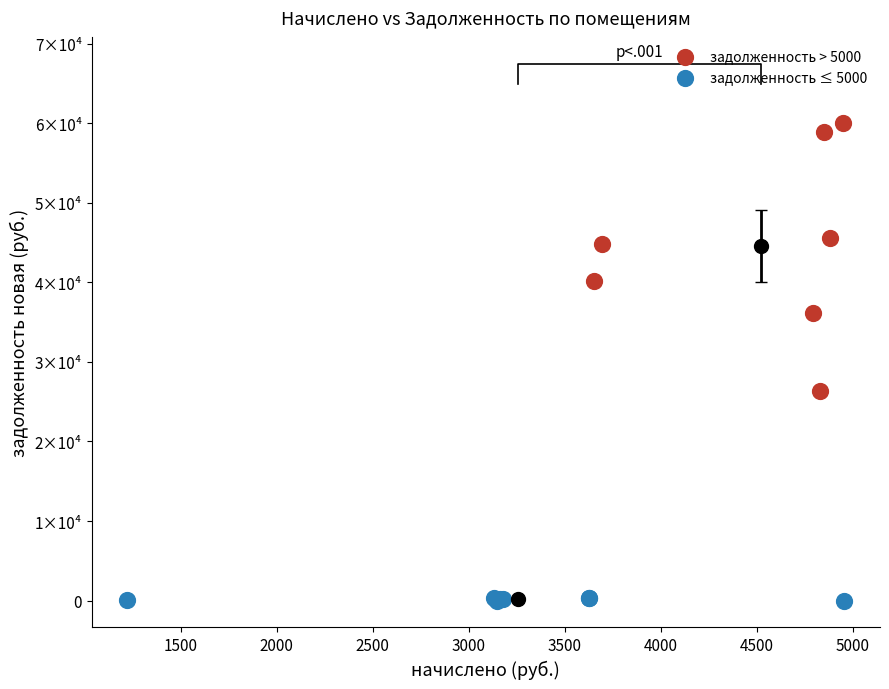

What are all the series names shown in the legend?

задолженность > 5000, задолженность ≤ 5000